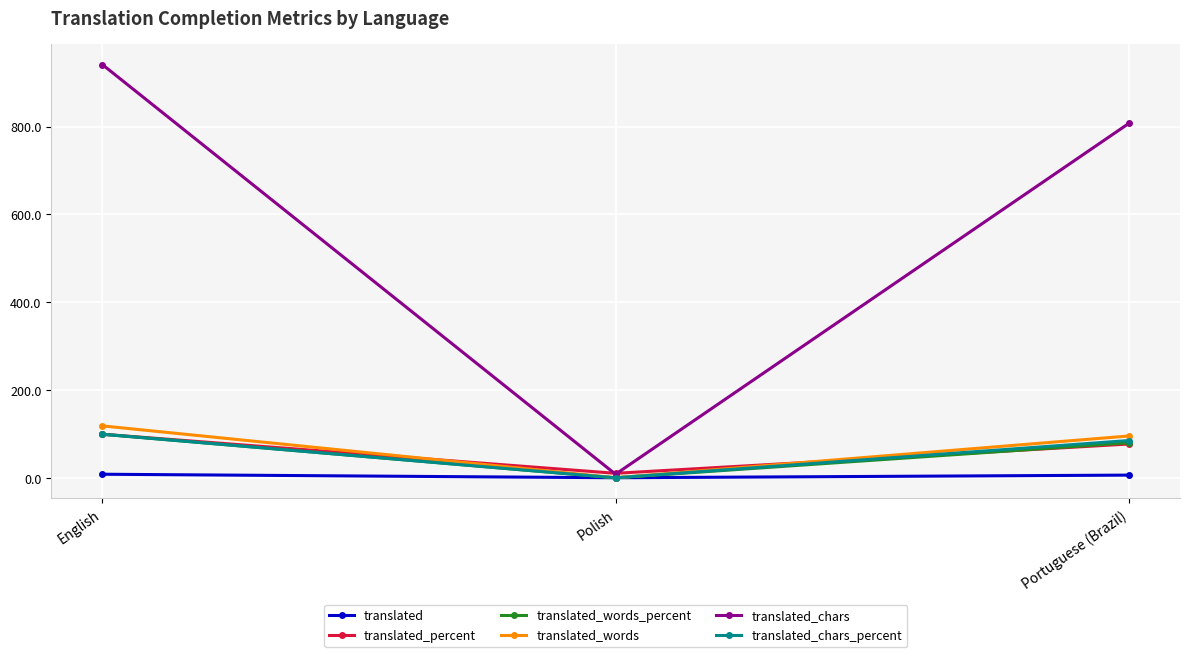

Is it true that translated_words_percent equals 0.8 at Polish?

True